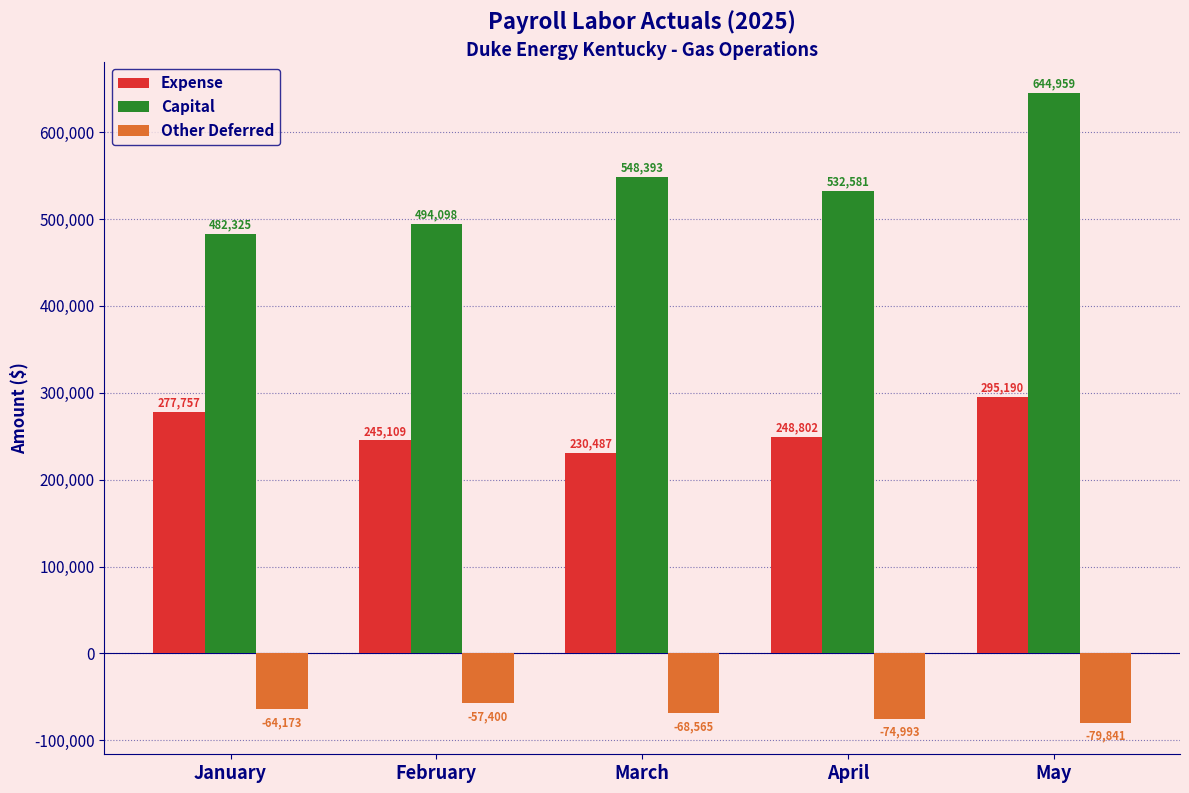

Where is Other Deferred nearest to the value -68620?

March